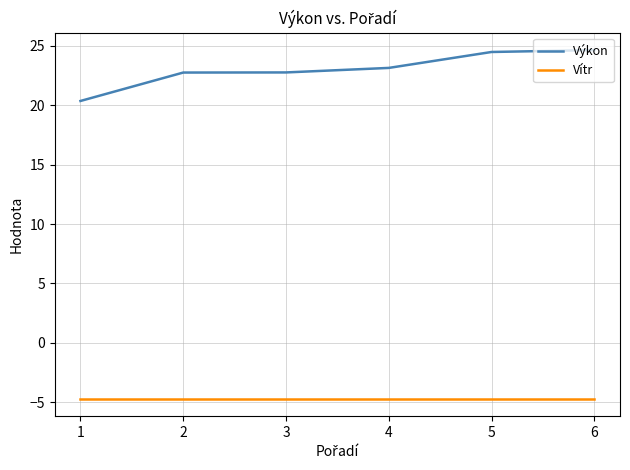

At which label does Výkon first exceed 23?

4